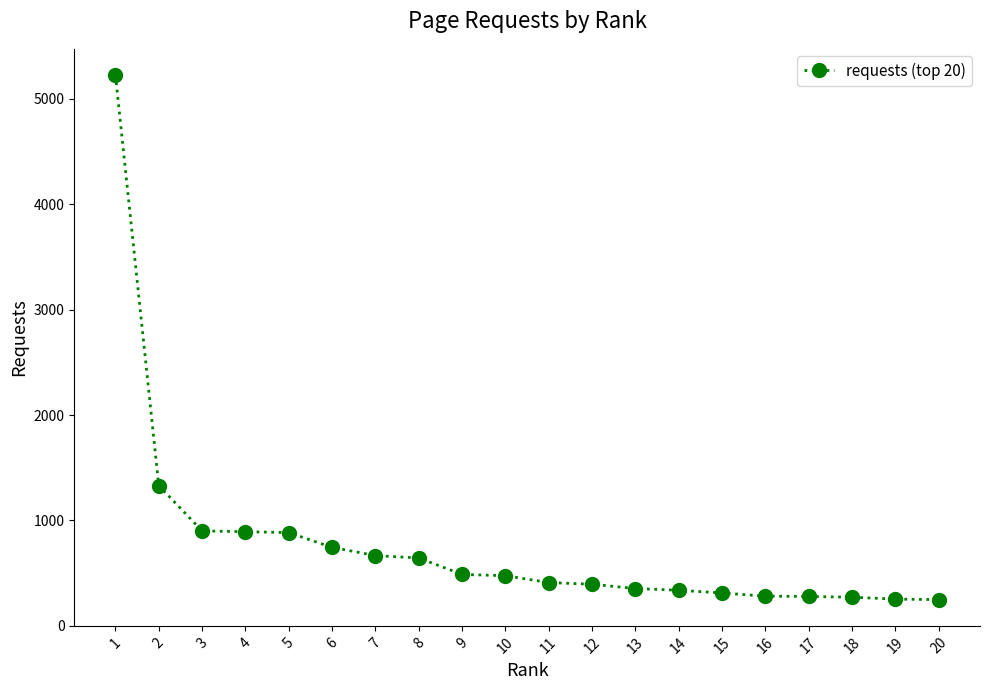

What is the approximate value at 4?

893